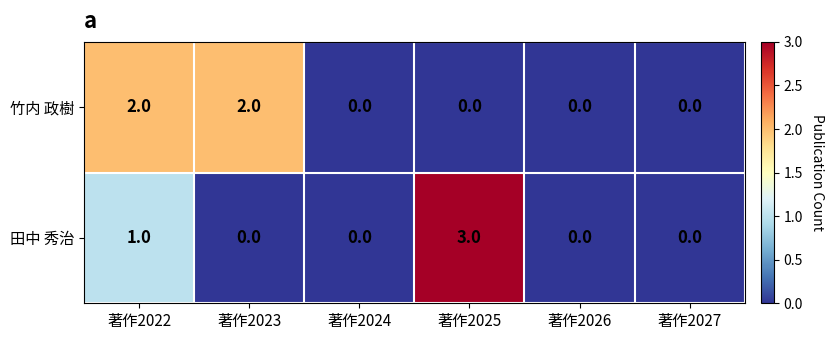

Is it true that 竹内 政樹 equals -1 at 著作2027?

False